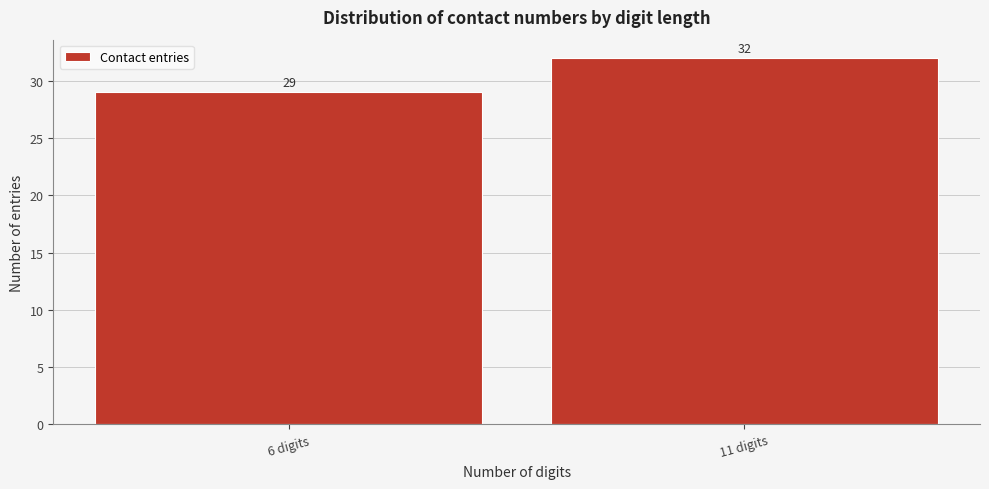

Reading left to right, list all the values displayed in this chart.

29	32